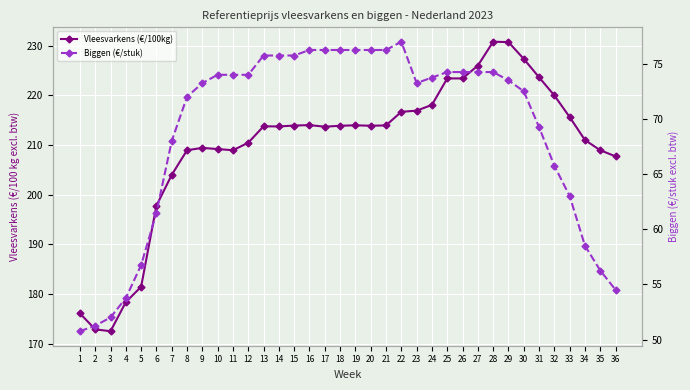

How many data points in Biggen (€/stuk) are above 73?

21